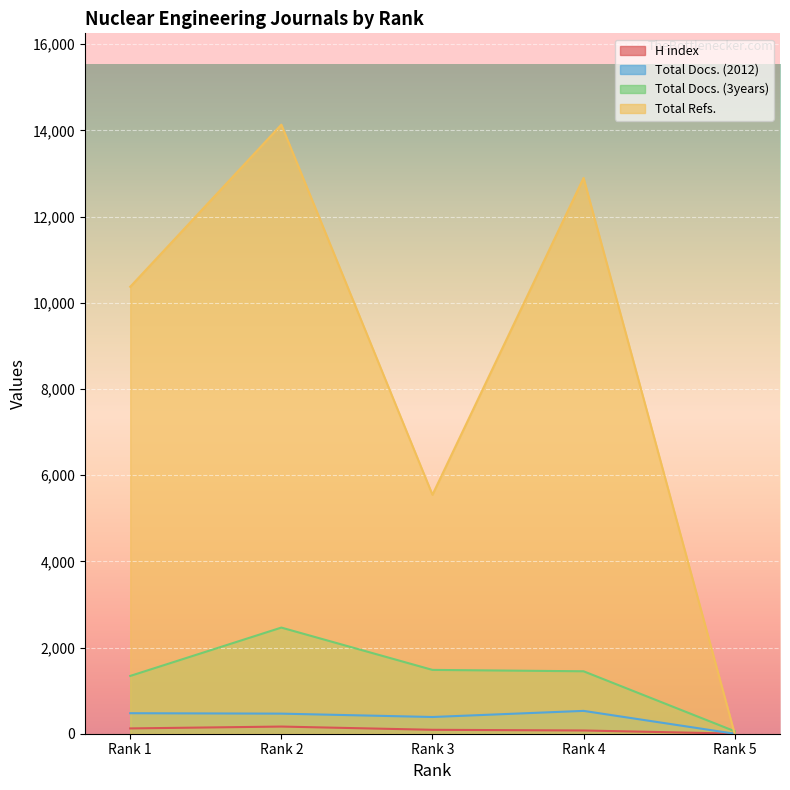

Which has a higher value, Rank 3 or Rank 1?

Rank 1